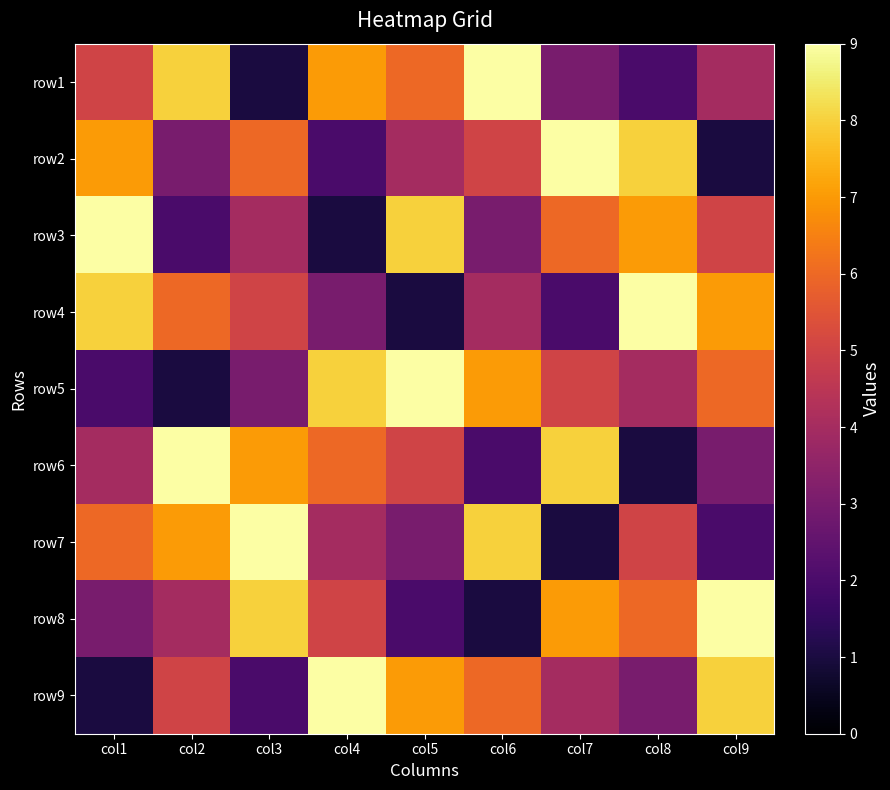

Reading left to right, transcribe all the data shown in this chart.

row1: col1=5	col2=8	col3=1	col4=7	col5=6	col6=9	col7=3	col8=2	col9=4
row2: col1=7	col2=3	col3=6	col4=2	col5=4	col6=5	col7=9	col8=8	col9=1
row3: col1=9	col2=2	col3=4	col4=1	col5=8	col6=3	col7=6	col8=7	col9=5
row4: col1=8	col2=6	col3=5	col4=3	col5=1	col6=4	col7=2	col8=9	col9=7
row5: col1=2	col2=1	col3=3	col4=8	col5=9	col6=7	col7=5	col8=4	col9=6
row6: col1=4	col2=9	col3=7	col4=6	col5=5	col6=2	col7=8	col8=1	col9=3
row7: col1=6	col2=7	col3=9	col4=4	col5=3	col6=8	col7=1	col8=5	col9=2
row8: col1=3	col2=4	col3=8	col4=5	col5=2	col6=1	col7=7	col8=6	col9=9
row9: col1=1	col2=5	col3=2	col4=9	col5=7	col6=6	col7=4	col8=3	col9=8